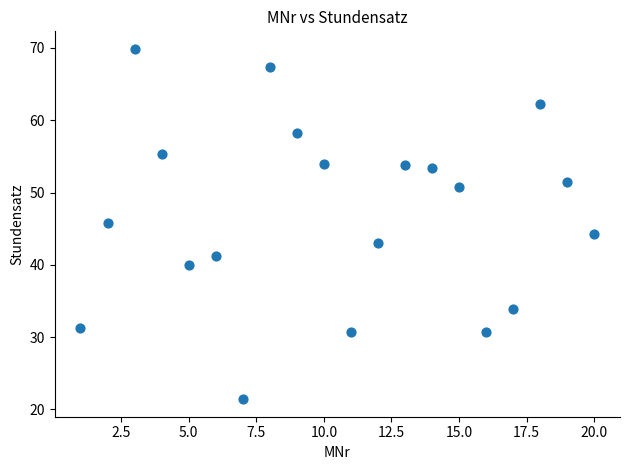

What is the range of X values (max minus min)?

19.0